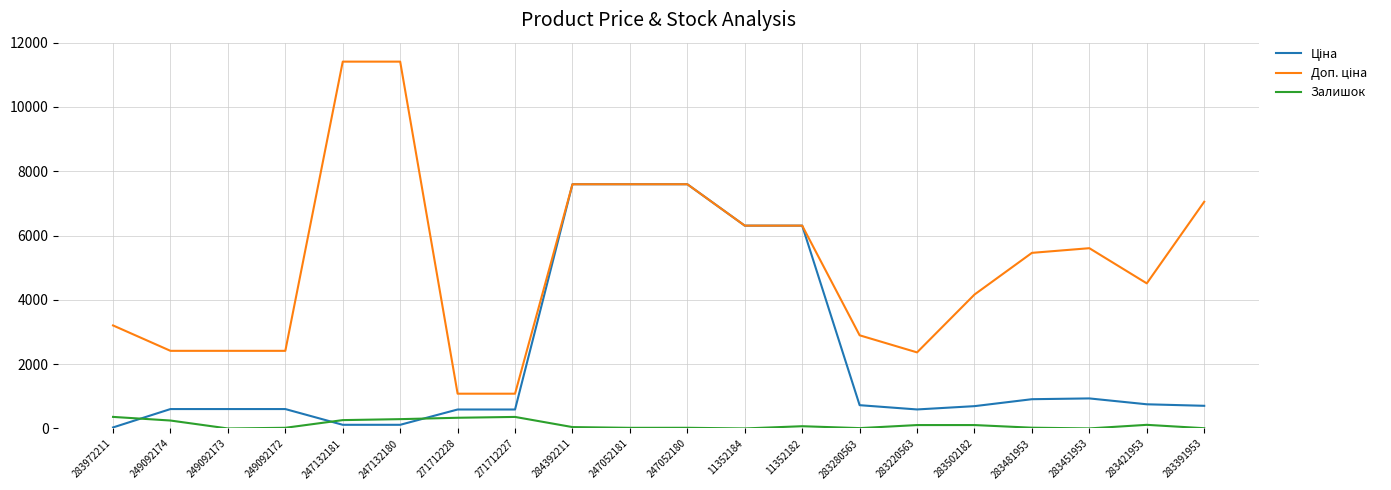

What is the total value across all series at 271712228?

2004.6